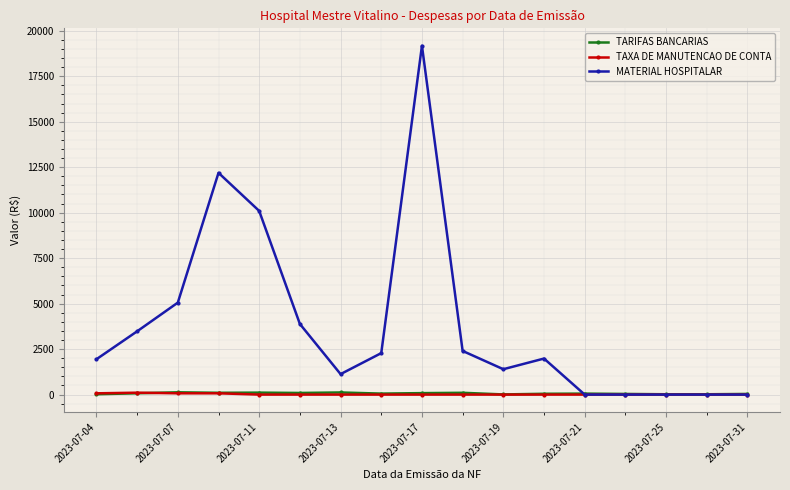

Which series has the largest total across all categories?

MATERIAL HOSPITALAR